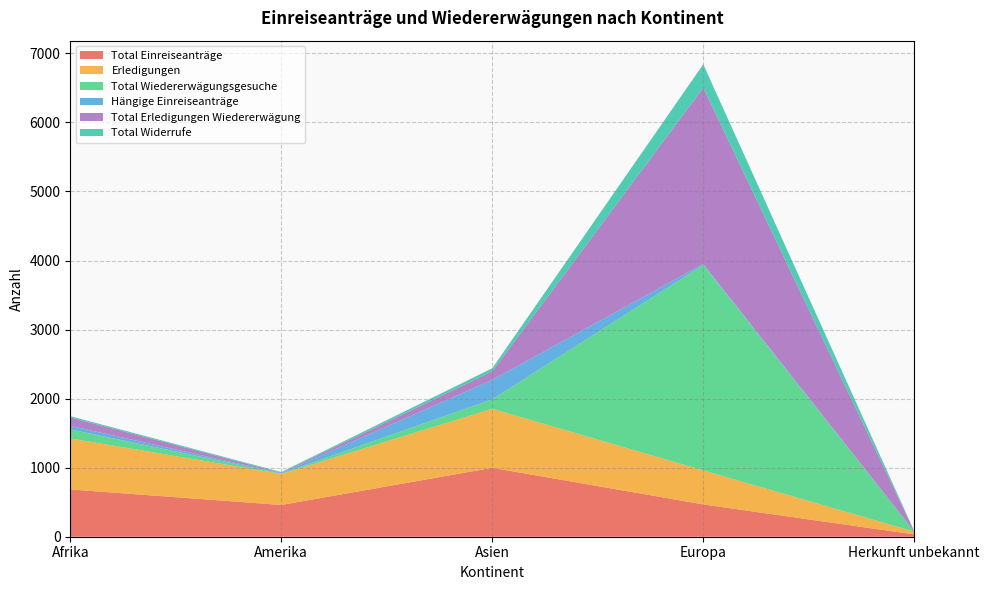

Reading left to right, extract all data points from this chart.

Total Einreiseanträge: 685	460	998	468	34
Erledigungen: 739	449	855	493	40
Total Wiedererwägungsgesuche: 130	6	137	2975	2
Hängige Einreiseanträge: 52	6	281	14	0
Total Erledigungen Wiedererwägung: 122	6	125	2553	2
Total Widerrufe: 18	10	44	339	3